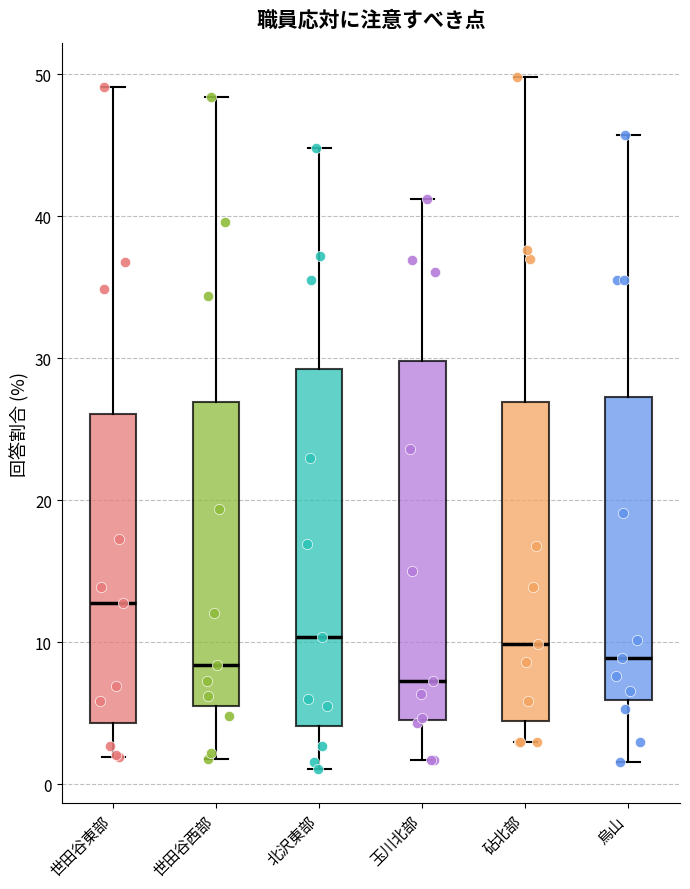

Which box has the lowest median line?

玉川北部